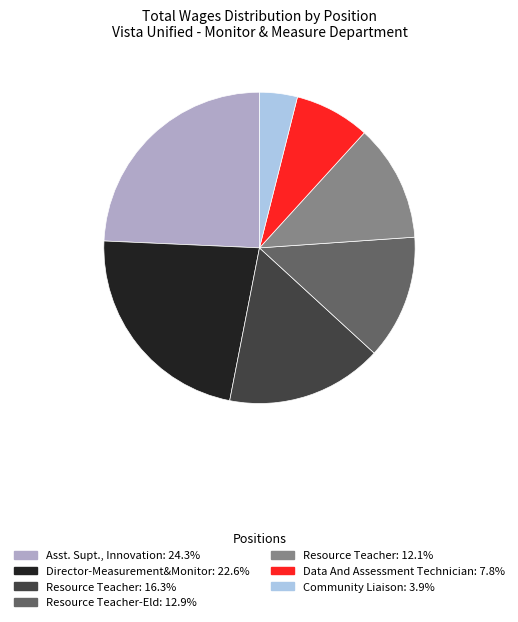

Does any single category account for the majority?

No